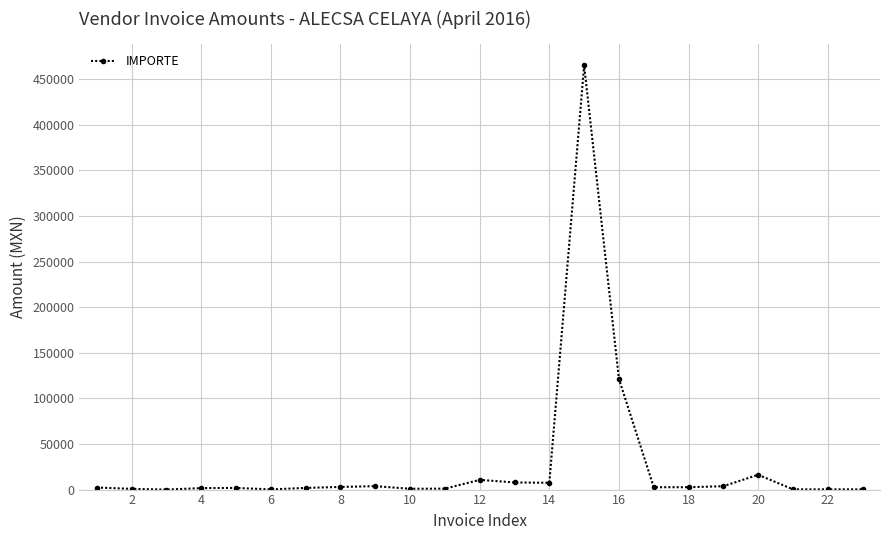

What is the average value?

28500.8